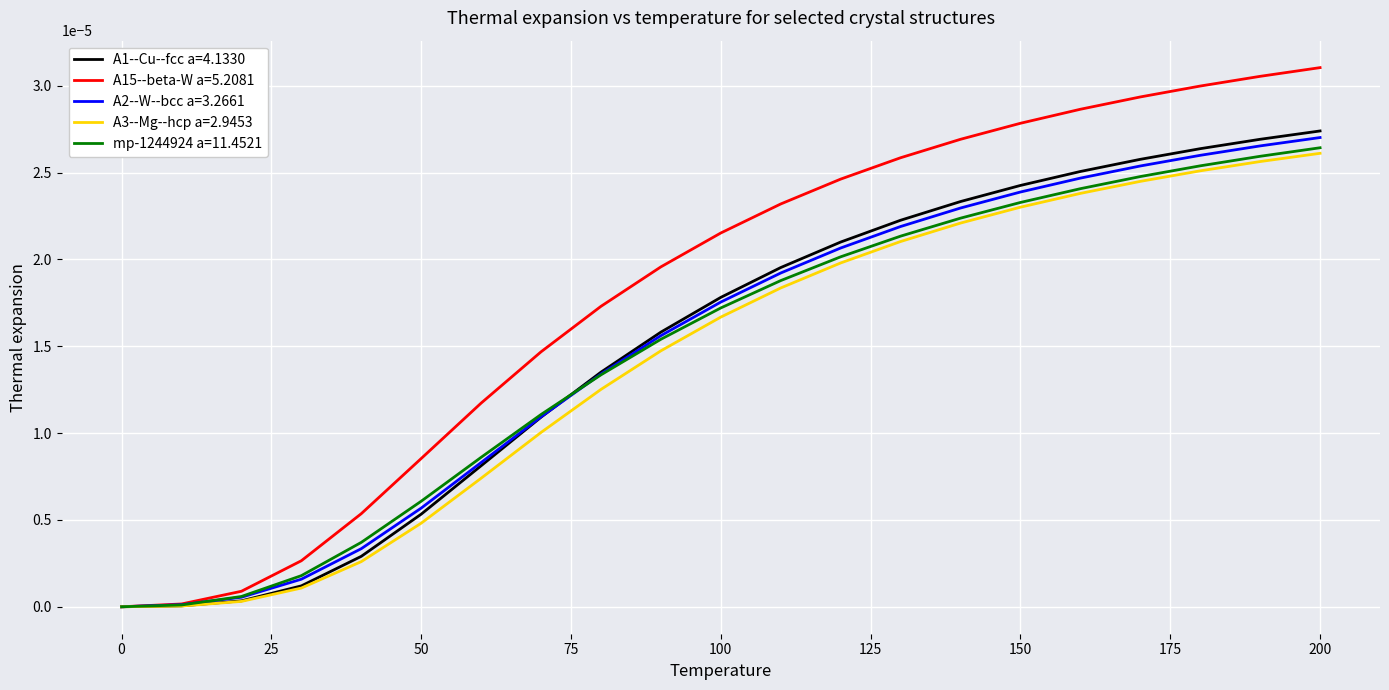

Which series has the largest total across all categories?

A15--beta-W a=5.2081